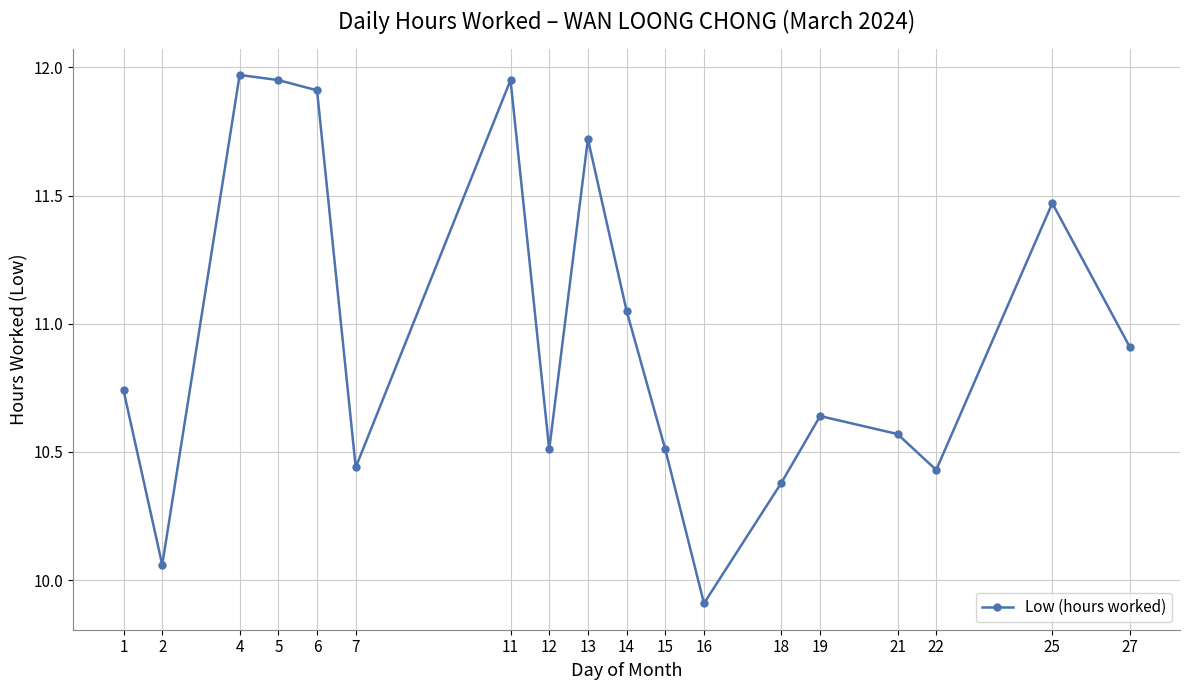

How many values exceed 10?

17